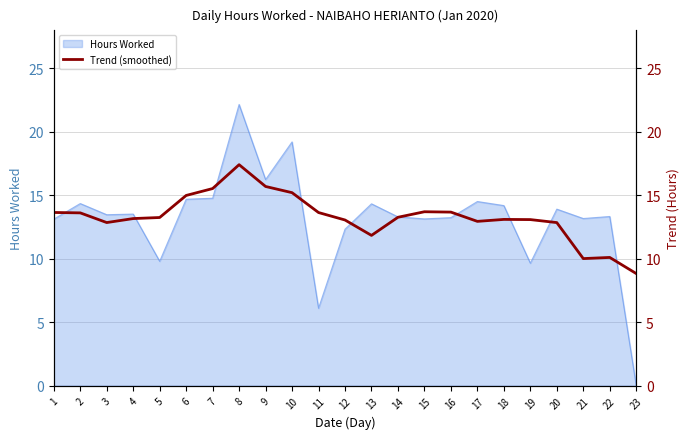

Is it true that Hours Worked equals 15.4 at 19?

False